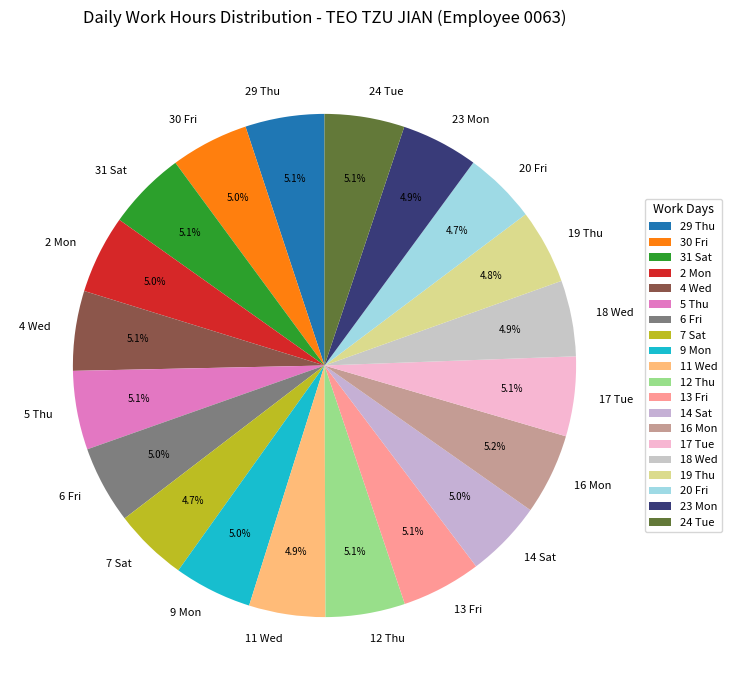

To the nearest percent, what is the average slice percentage?

5%